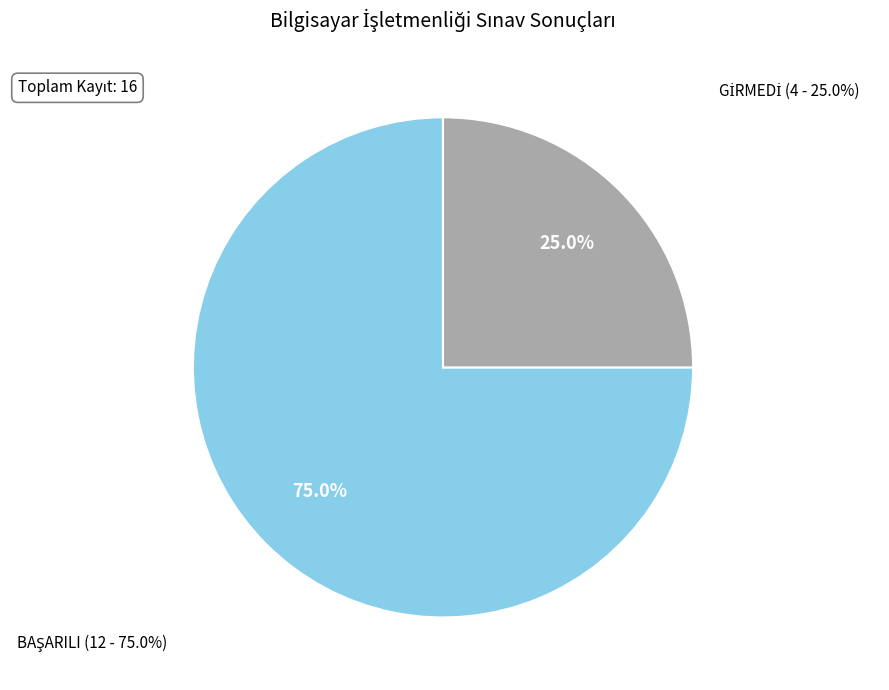

Which slice is the smallest?

GİRMEDİ